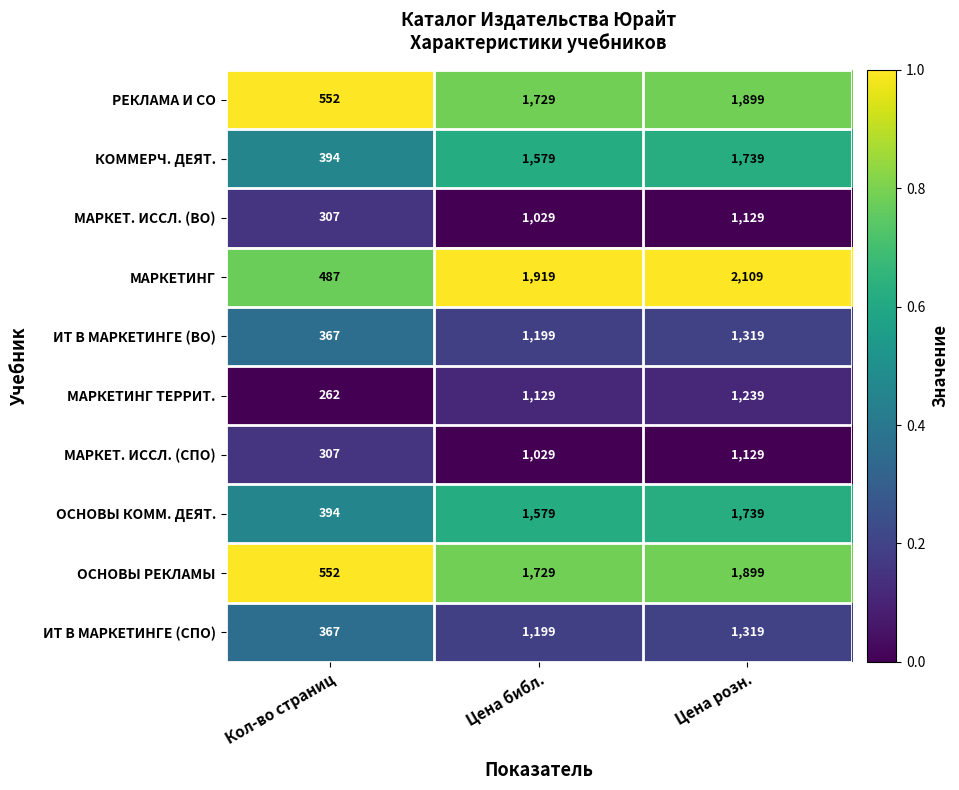

At which category is the sum across all series the highest?

Цена розн.